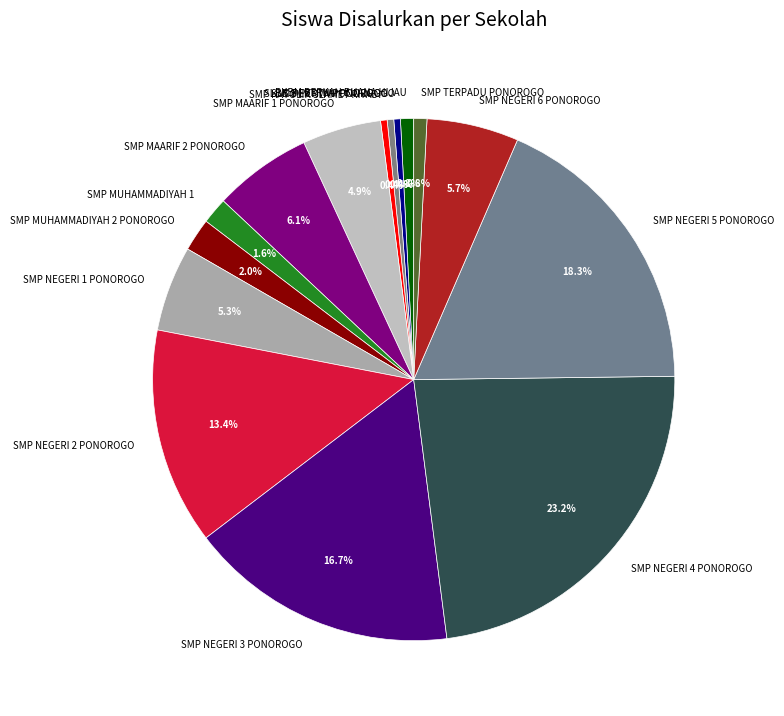

How many segments does this pie chart have?

15